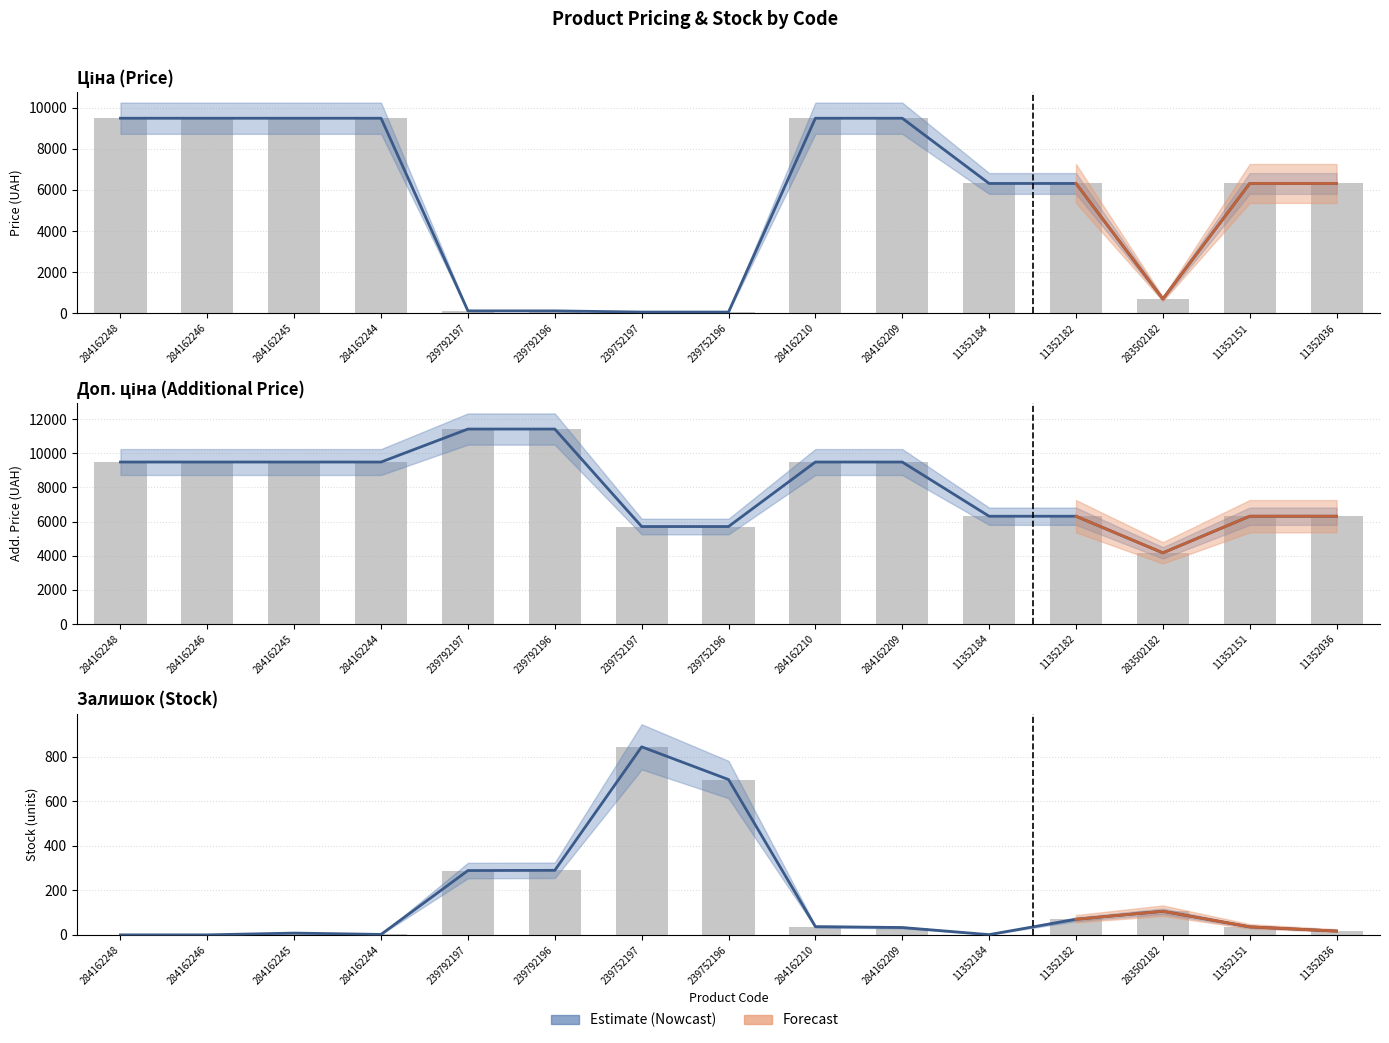

What is the difference between the maximum and second lowest values in the Ціна series?

9423.0